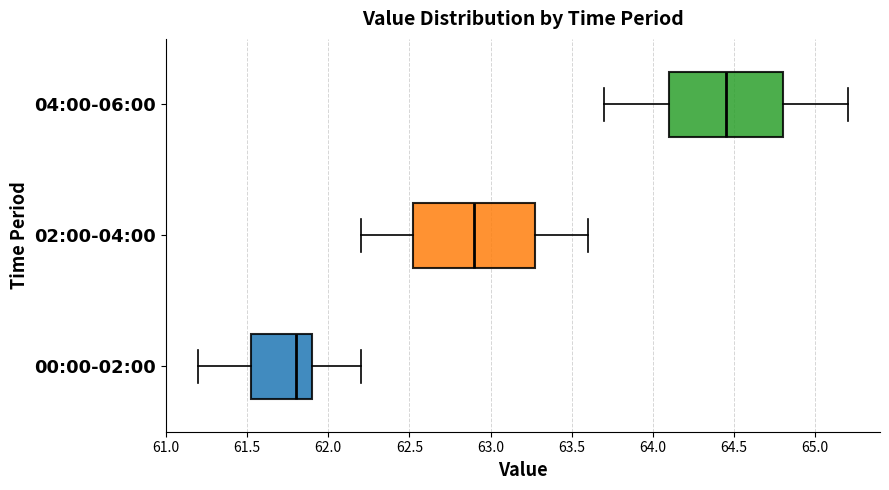

Which box's median line is the furthest to the left?

00:00-02:00